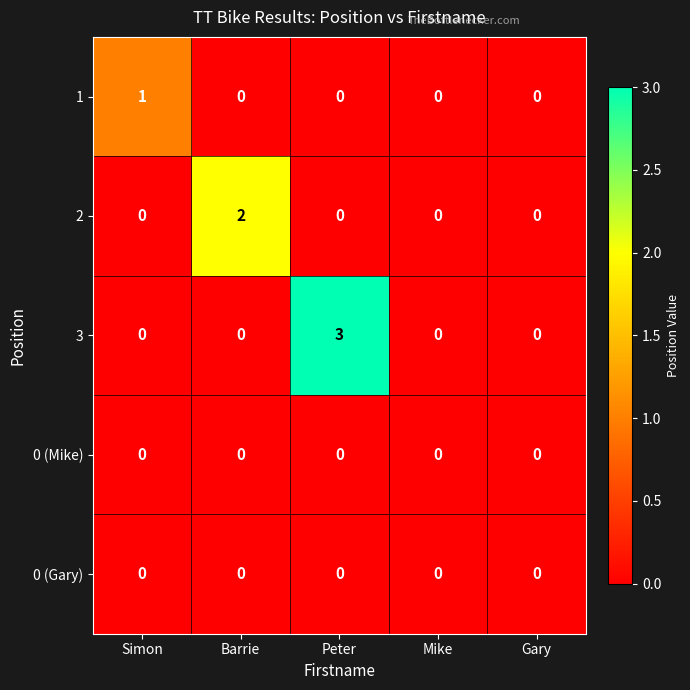

The 2 series shows 2 at Barrie. True or false?

True